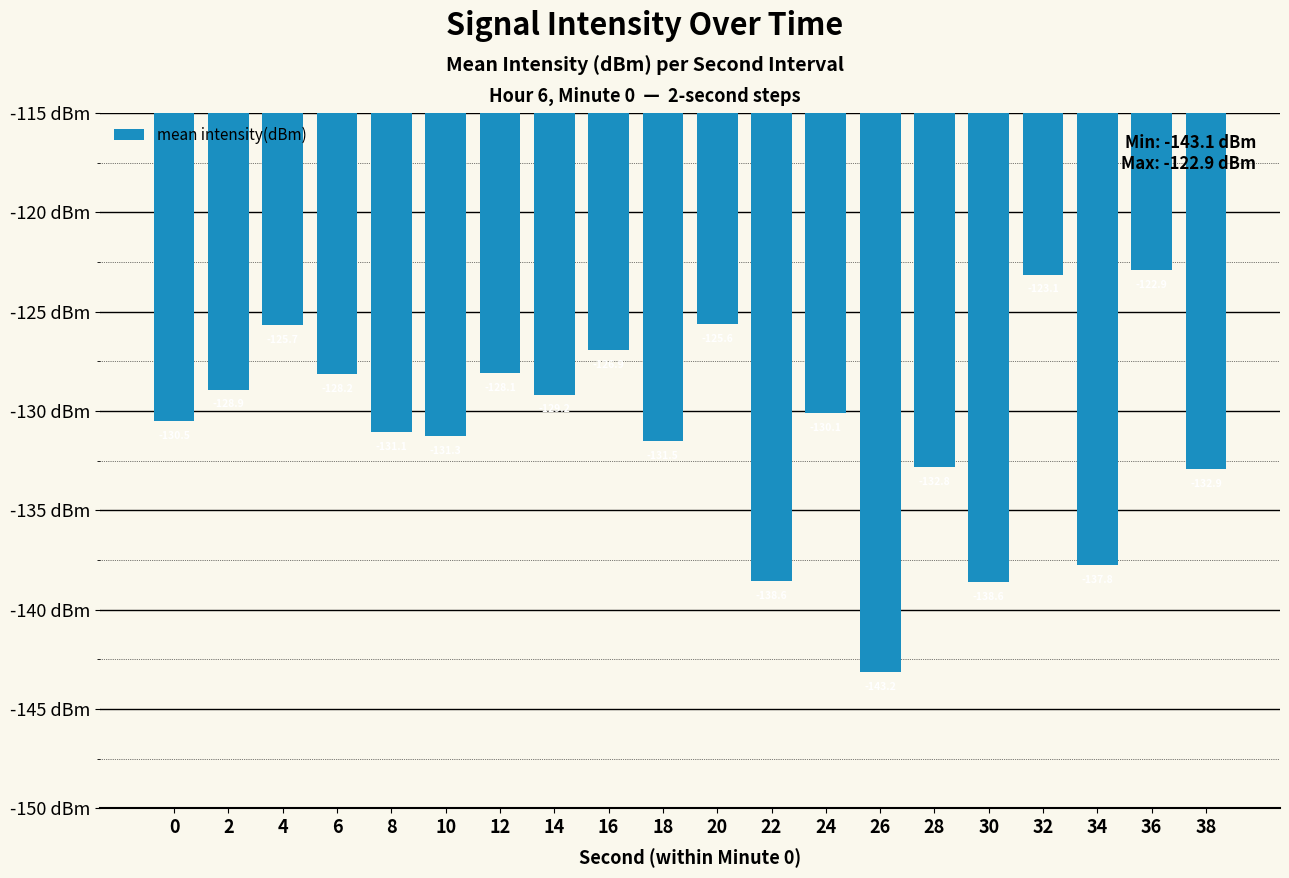

What is the greatest value displayed?

-122.9